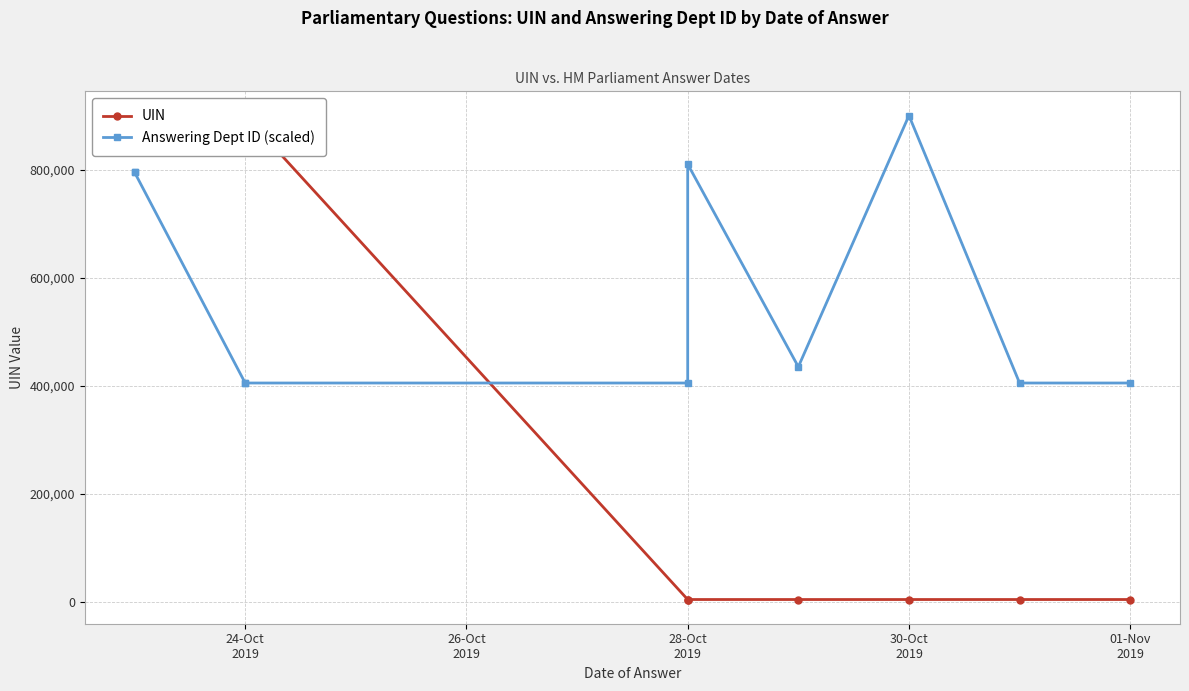

Does the chart have visible grid lines?

Yes